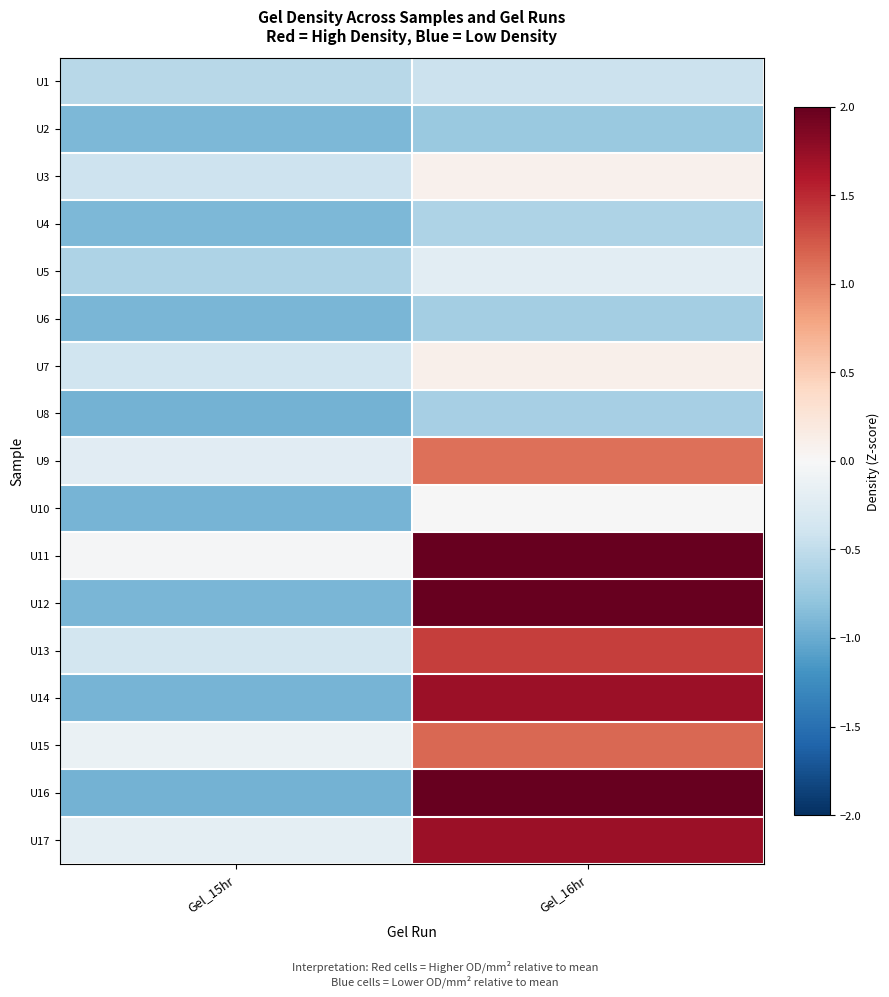

Which label corresponds to the smallest value in the chart?

Gel_15hr